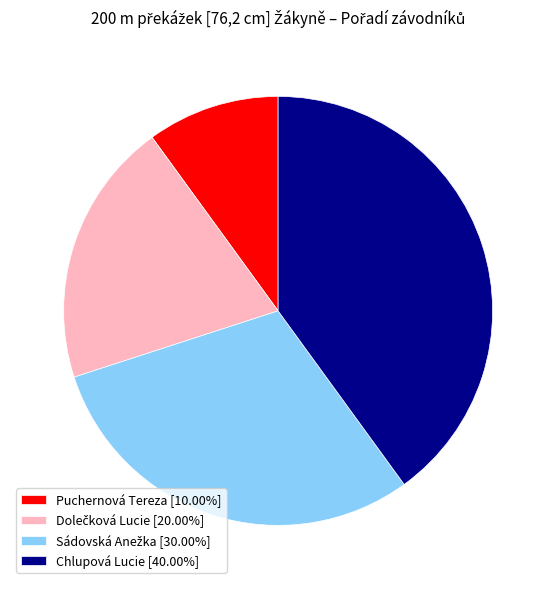

Does any single category account for the majority?

No